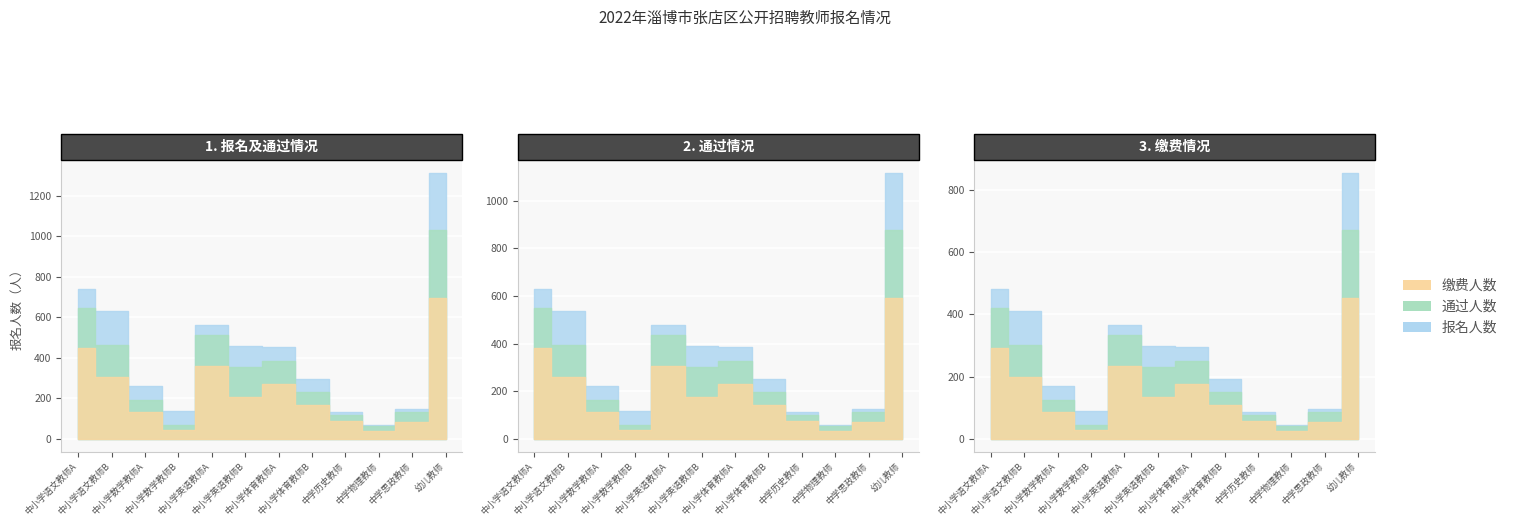

What is the total value across all series at 幼儿教师?

3151